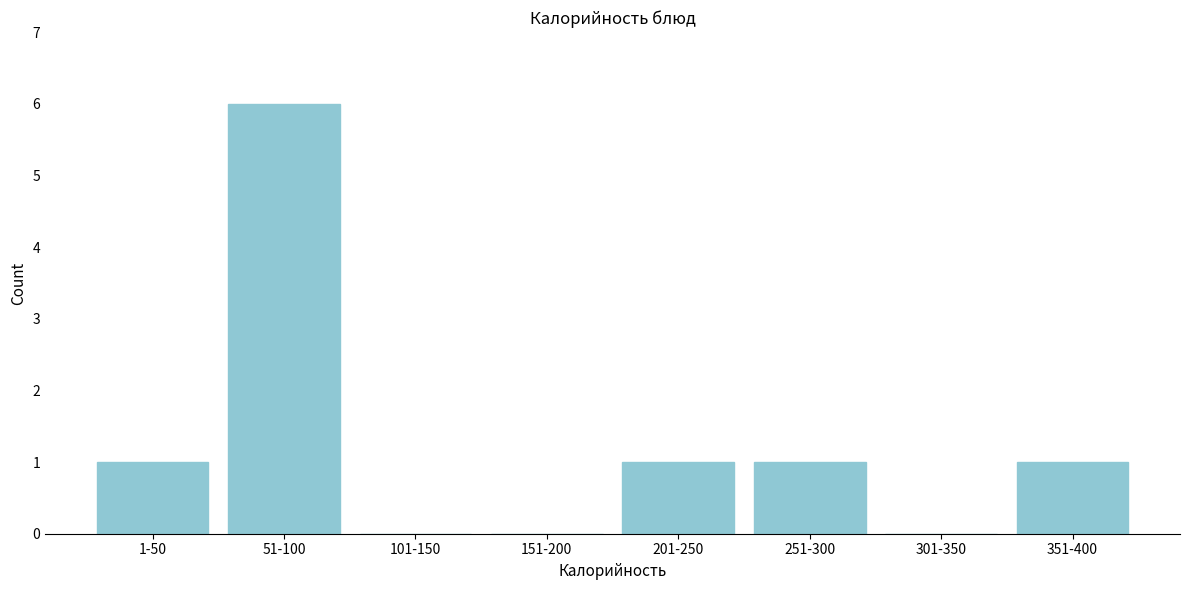

Reading left to right, what are all the values shown in this chart?

1-50=1	51-100=6	101-150=0	151-200=0	201-250=1	251-300=1	301-350=0	351-400=1